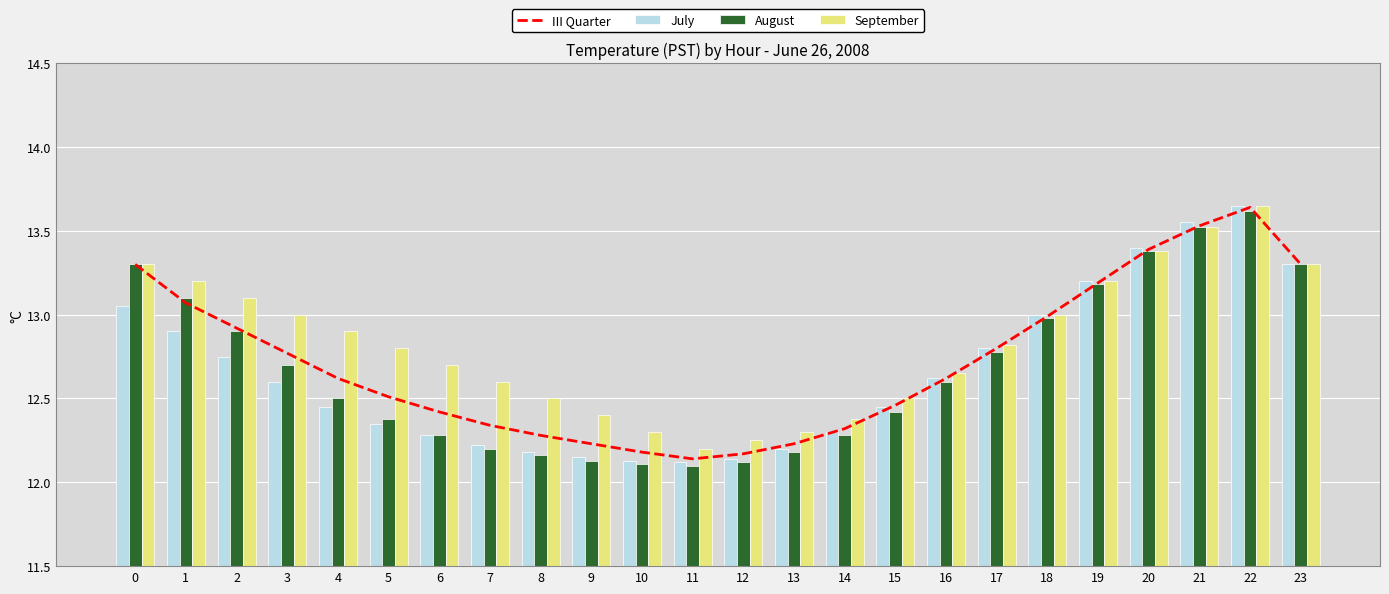

Is the value of August at 14 greater than the value of July at 11?

Yes